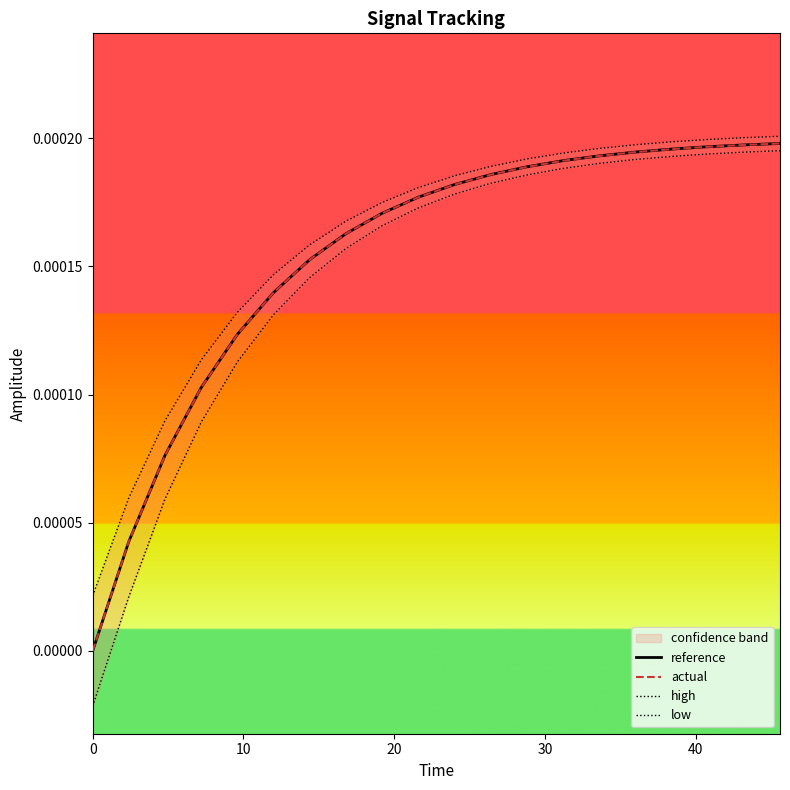

True or false: low and actual intersect in this chart.

False